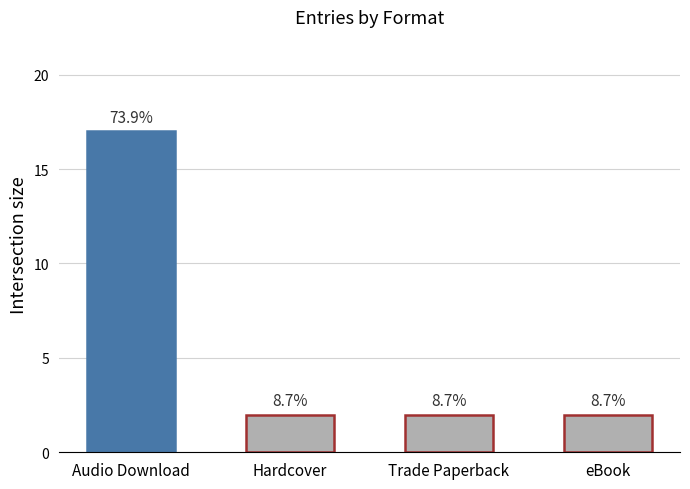

True or false: the data shows 0 at Trade Paperback.

False